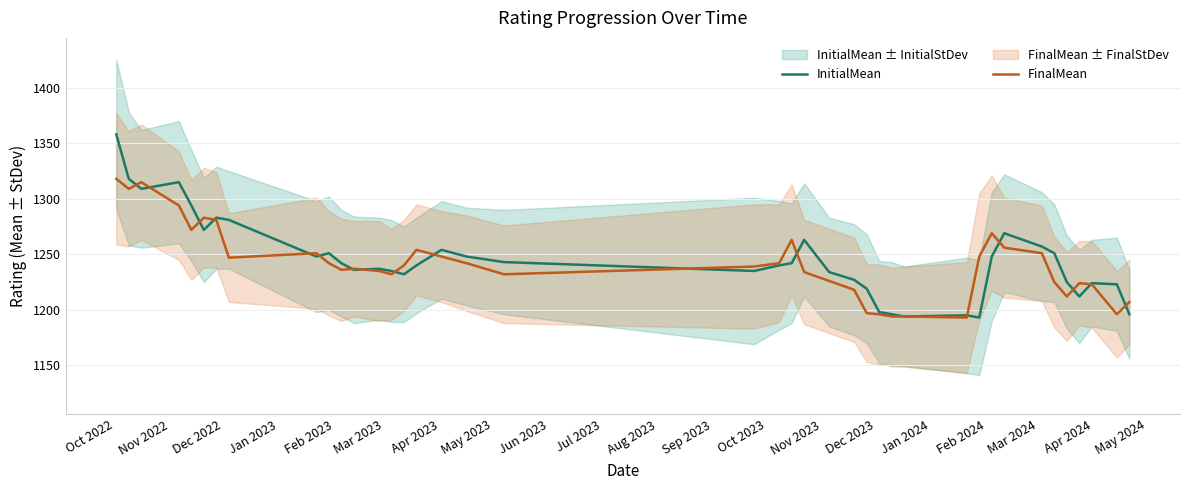

At which label does FinalMean first exceed 1240?

Oct 2022